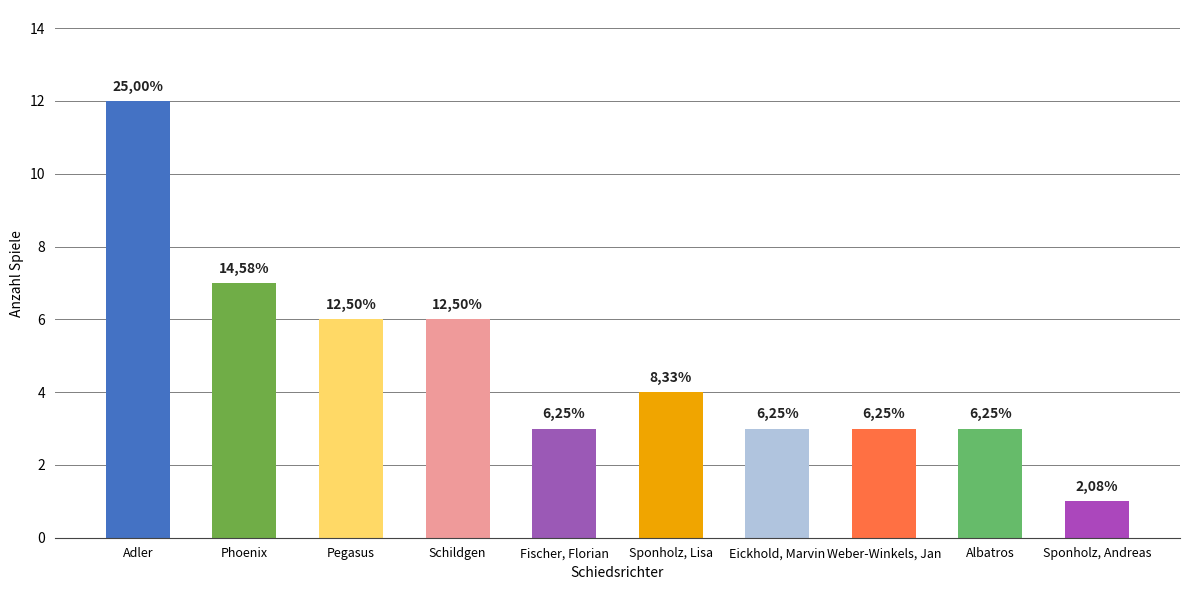

What is the value of the 7th bar from the left?

3